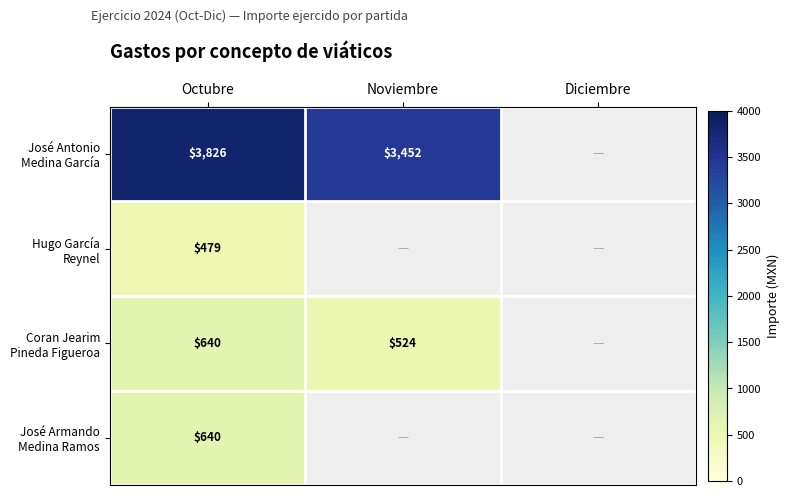

What is the spread (max minus min) of values at Octubre?

3347